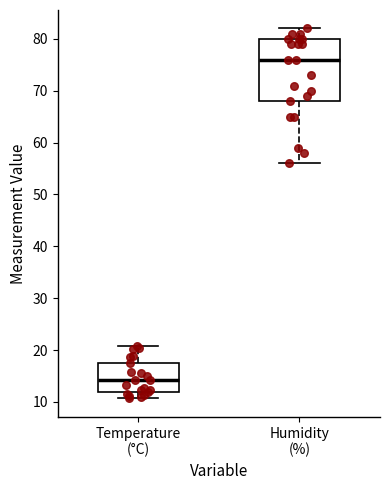

Reading left to right, read every box against the y-axis: the position of its median line, the range the box covers, and the ends of its whiskers. The values are not printed on the chart, so give them approximately, as read against the axis.

Temperature (°C): median 14, box 12 to 18, whiskers 11 to 21
Humidity (%): median 76, box 68 to 80, whiskers 56 to 82